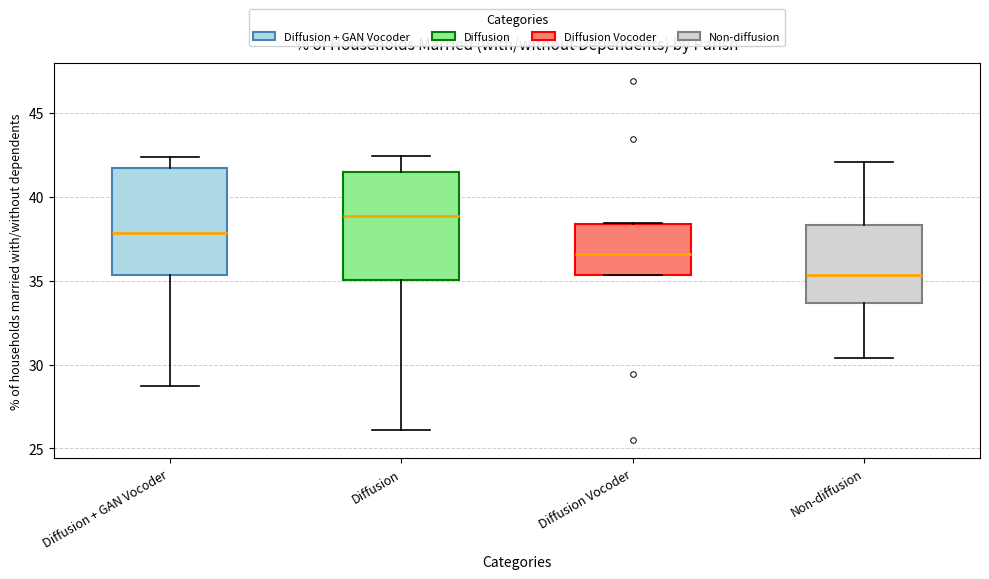

Which box has the lowest median line?

Non-diffusion